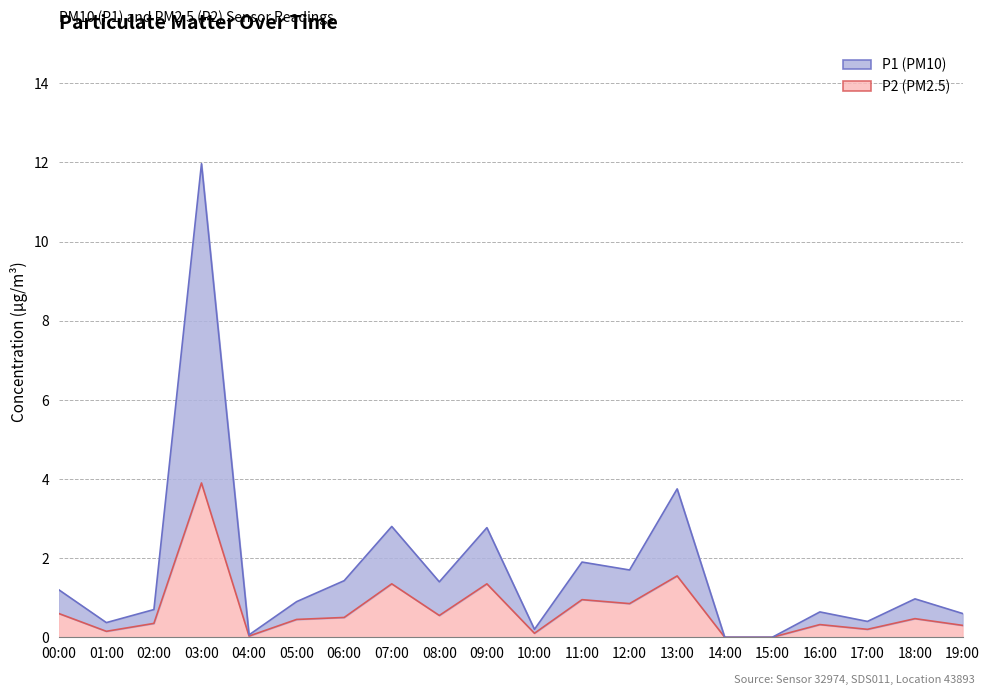

What are all the series names shown in the legend?

P1, P2